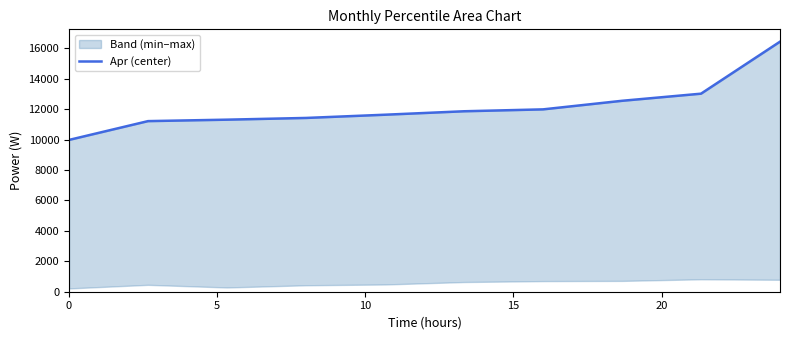

True or false: the data has more than 0 interior local peaks.

False